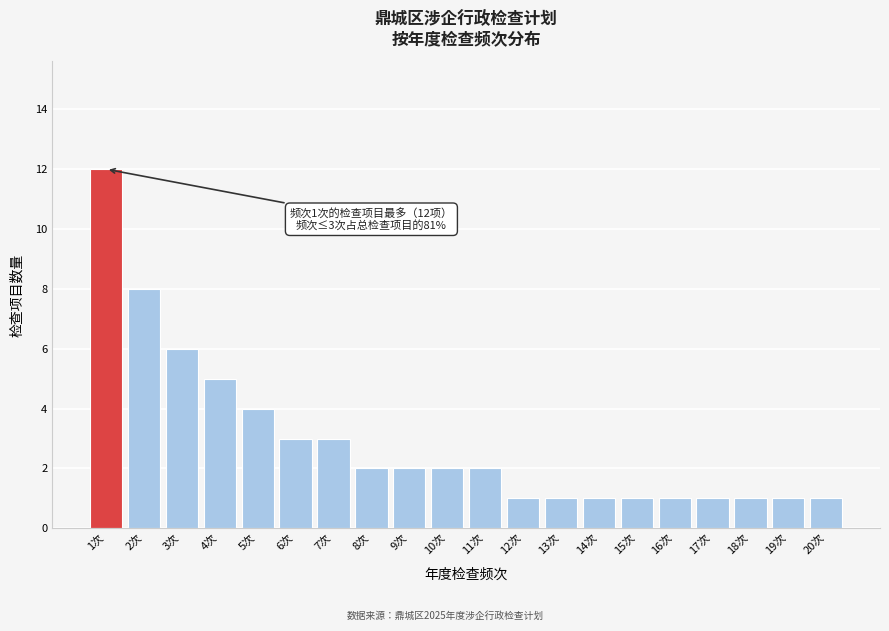

Reading left to right, extract all data points from this chart.

12	8	6	5	4	3	3	2	2	2	2	1	1	1	1	1	1	1	1	1